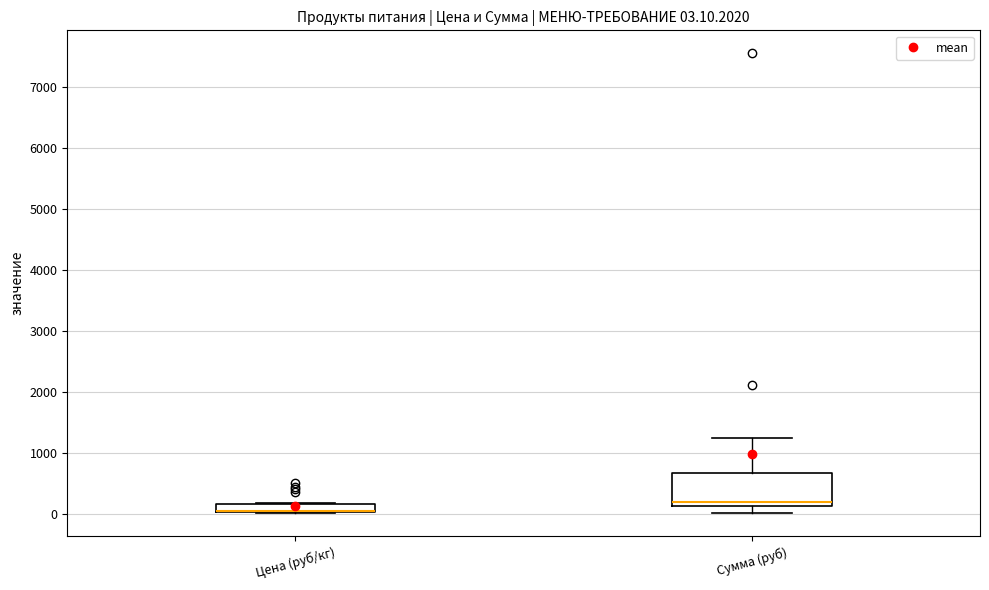

Which box is the tallest, from its lower edge to its upper edge?

Сумма (руб)